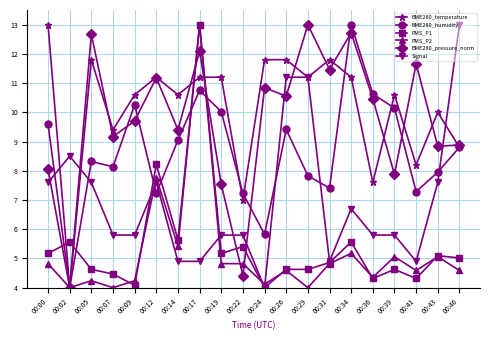

Which category has the lowest value in the BME280_pressure_norm series?

00:02